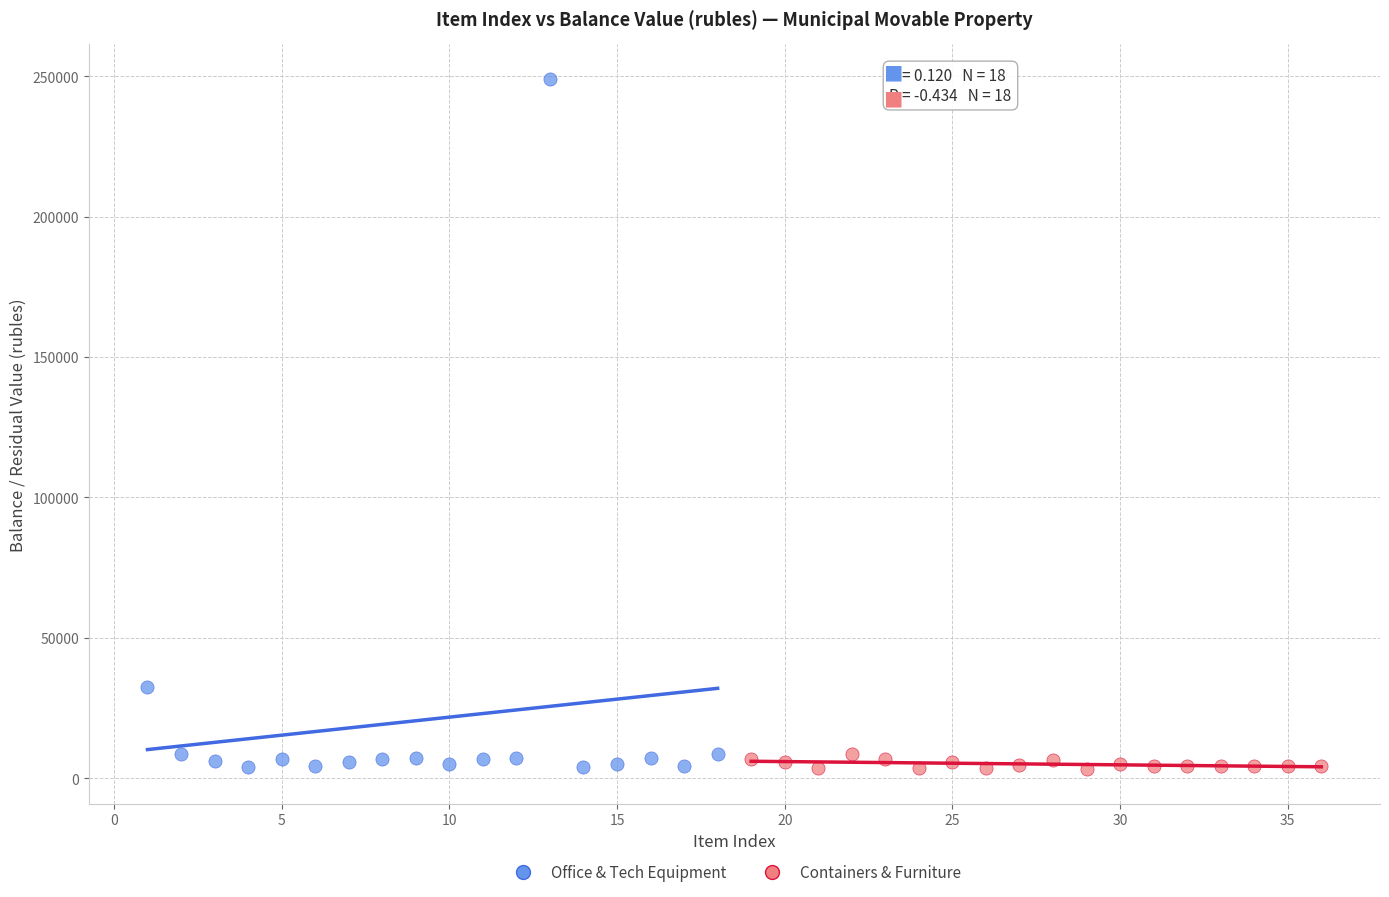

Which series reaches the maximum Y coordinate?

Office & Tech Equipment